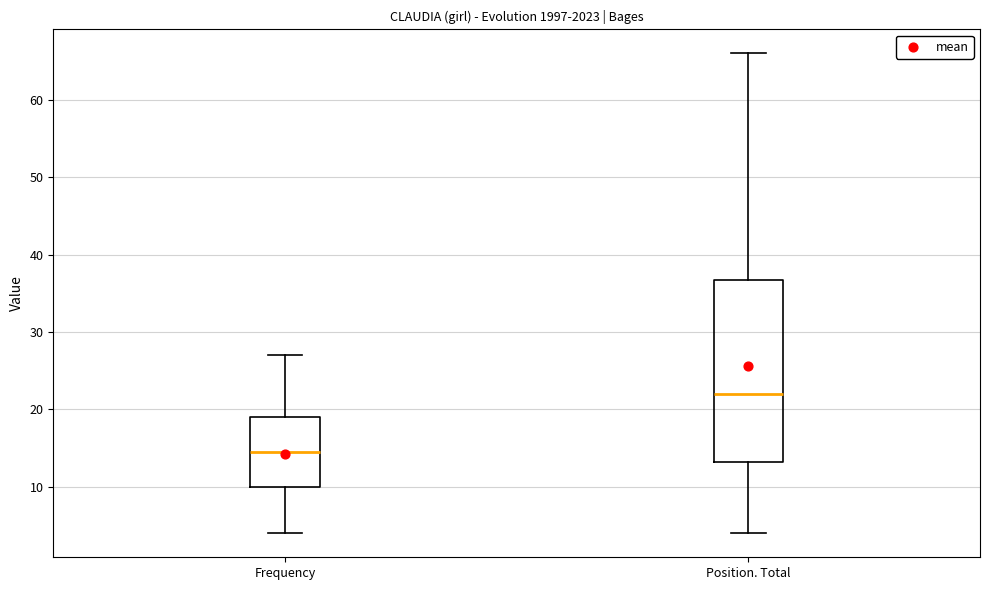

Reading left to right, transcribe this box plot: for each box, give where its median line is, the range the box spans, and where its two whiskers end, as read against the y-axis. The values are not printed on the chart, so give them approximately, as read against the axis.

Frequency: median 15, box 10 to 19, whiskers 4 to 27
Position. Total: median 22, box 13 to 37, whiskers 4 to 66